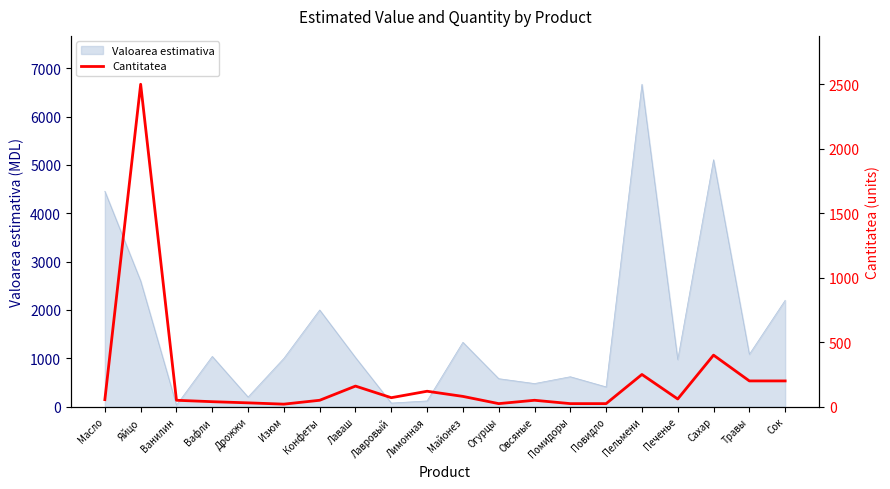

True or false: Valoarea estimativa has a value of 285.2 at Печенье.

False